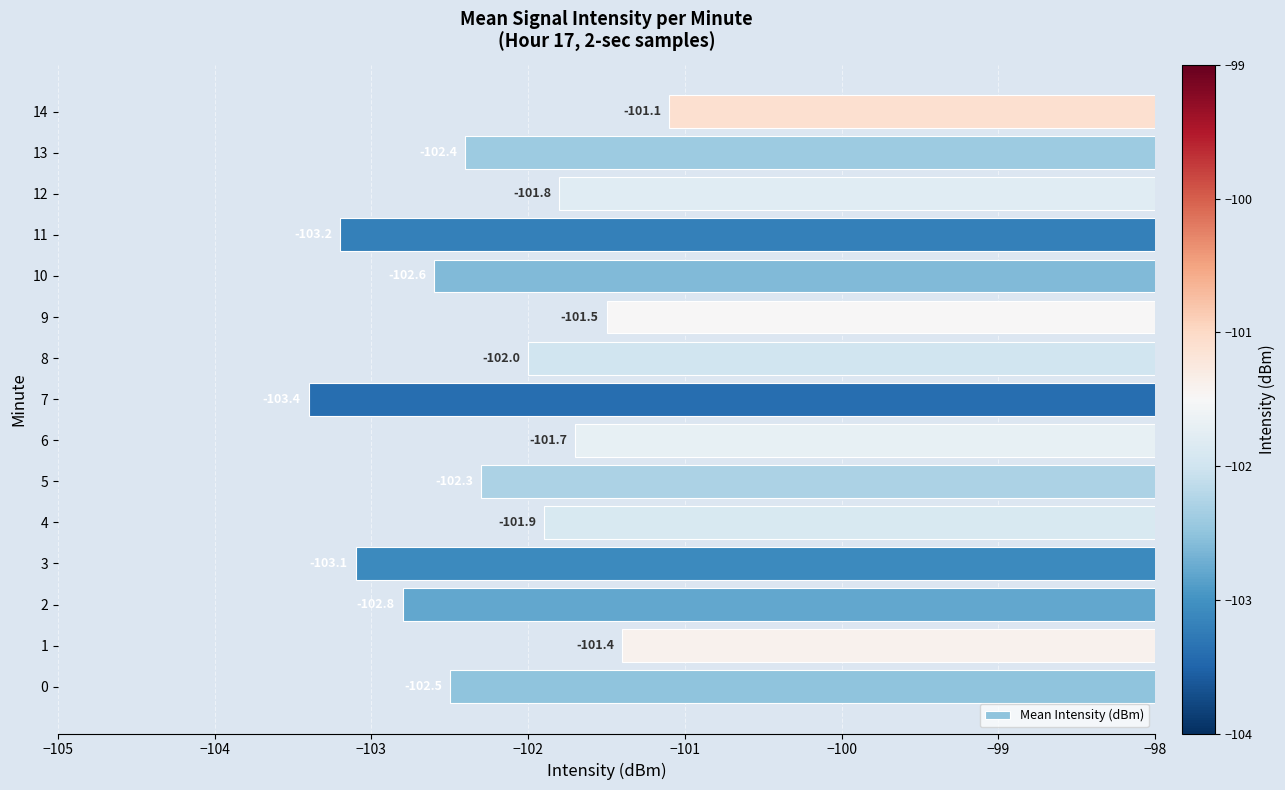

Reading top to bottom, extract all data points from this chart.

-101.1	-102.4	-101.8	-103.2	-102.6	-101.5	-102.0	-103.4	-101.7	-102.3	-101.9	-103.1	-102.8	-101.4	-102.5